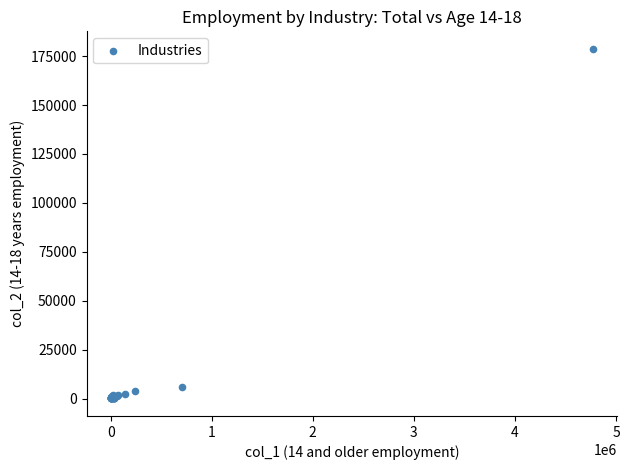

What Y value in the scatter plot is closest to 89390?

5674